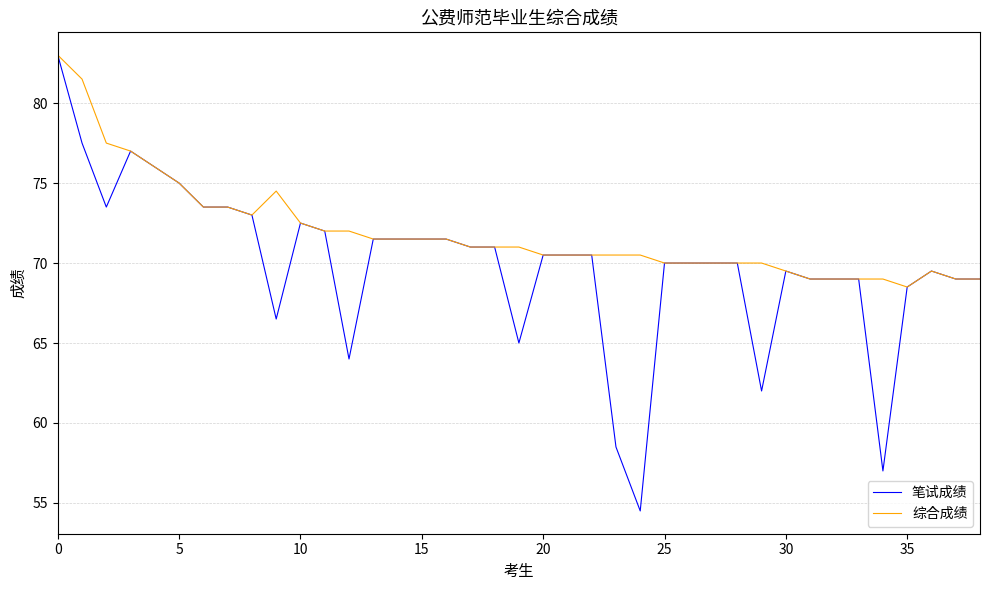

Which series has the widest spread of values?

笔试成绩